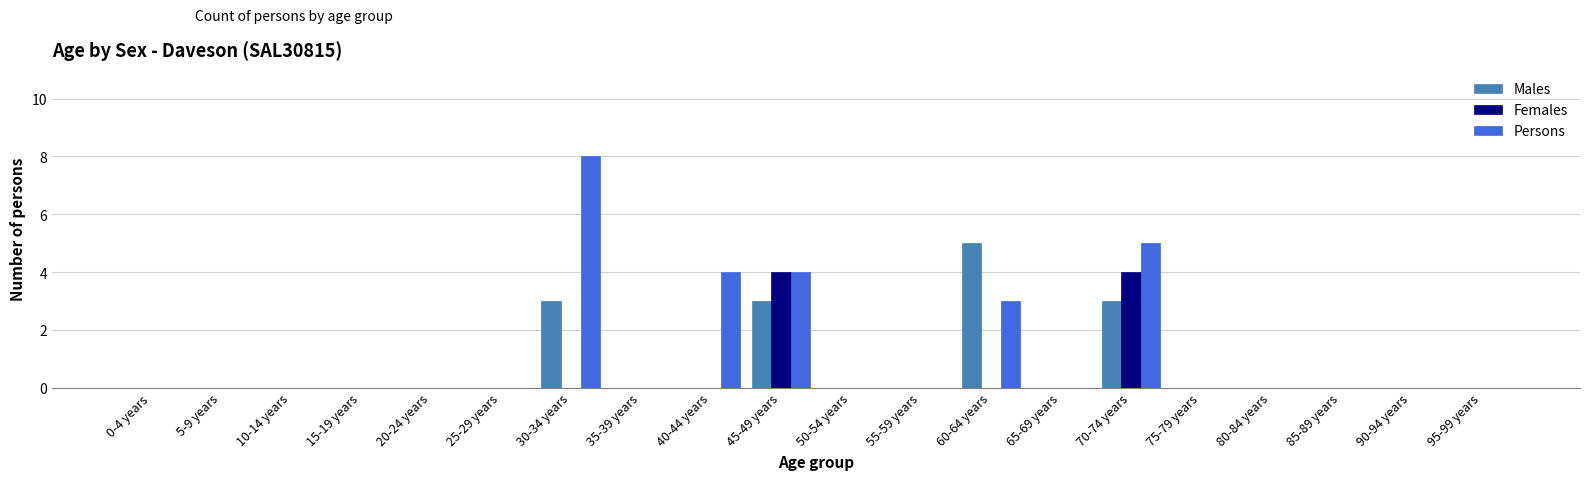

Which series has the largest total across all categories?

Persons